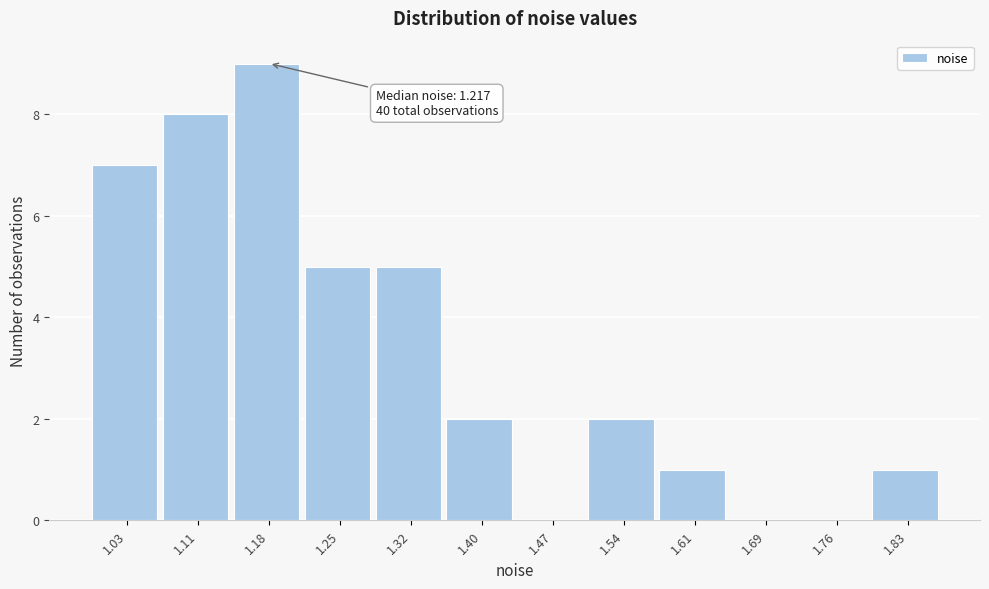

Reading left to right, extract all data points from this chart.

1.03=7	1.11=8	1.18=9	1.25=5	1.32=5	1.40=2	1.47=0	1.54=2	1.61=1	1.69=0	1.76=0	1.83=1